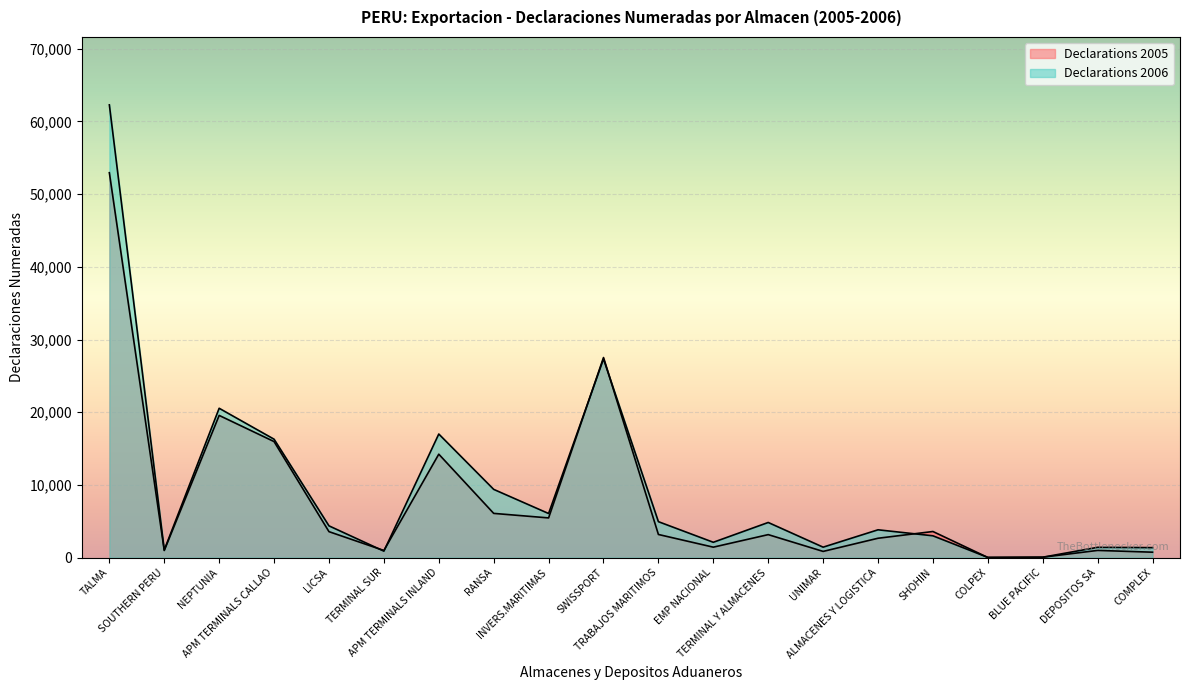

Which series ends up on top after the final intersection of Declarations 2006 and Declarations 2005?

Declarations 2006